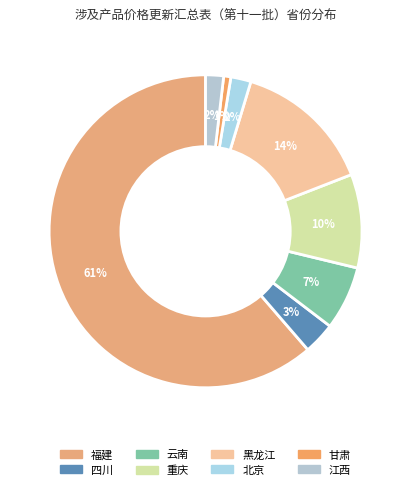

True or false: 江西 accounts for 9% of the total.

False